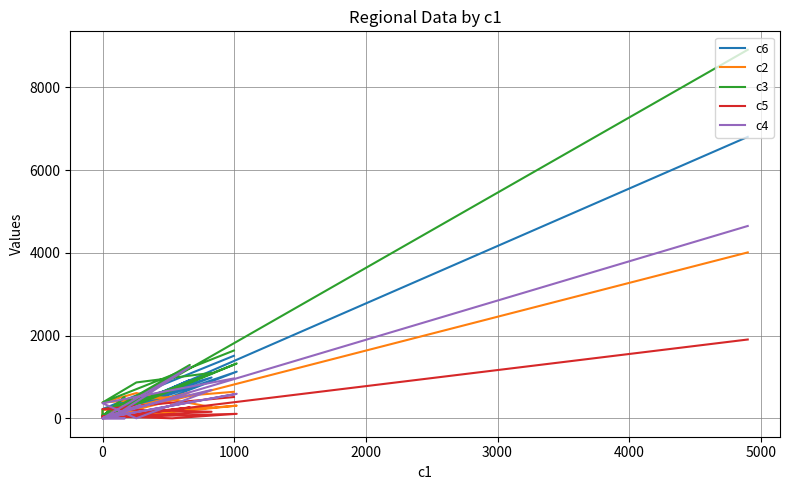

Reading right to left, list all the values displayed in this chart.

c6: 6805	0	341	38	53	529	1127	18	346	20	29	925	197	986	461	223	1512
c2: 4011	0	190	206	0	149	306	45	347	51	74	628	113	270	610	381	641
c3: 8911	0	476	206	0	678	1325	45	515	51	74	1291	265	1098	867	381	1639
c5: 1905	0	55	38	53	0	108	18	178	20	29	262	45	158	204	223	514
c4: 4650	0	317	0	0	307	592	0	0	0	0	1241	180	685	0	364	964